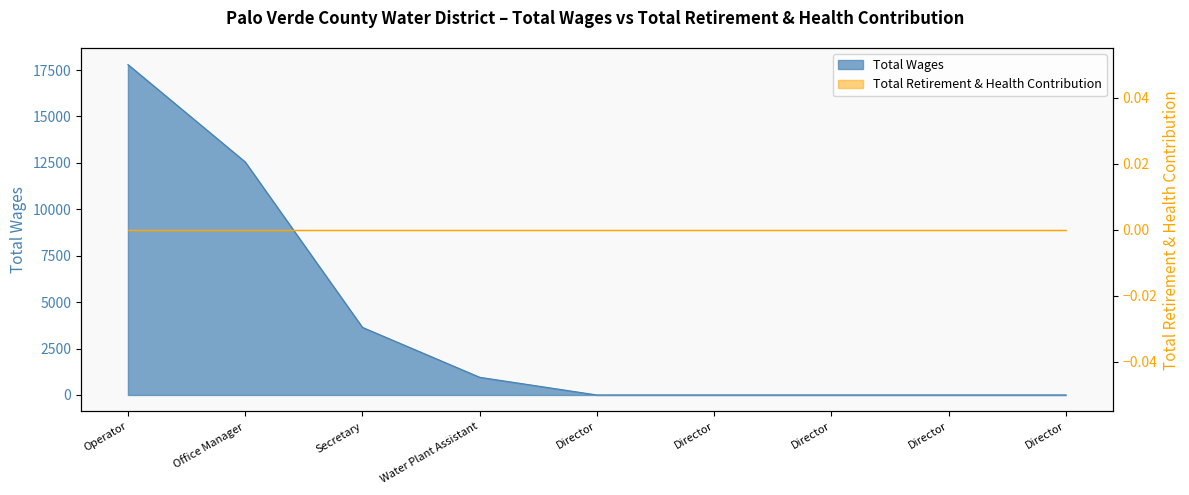

What is the label of the 2nd point from the right?

Director